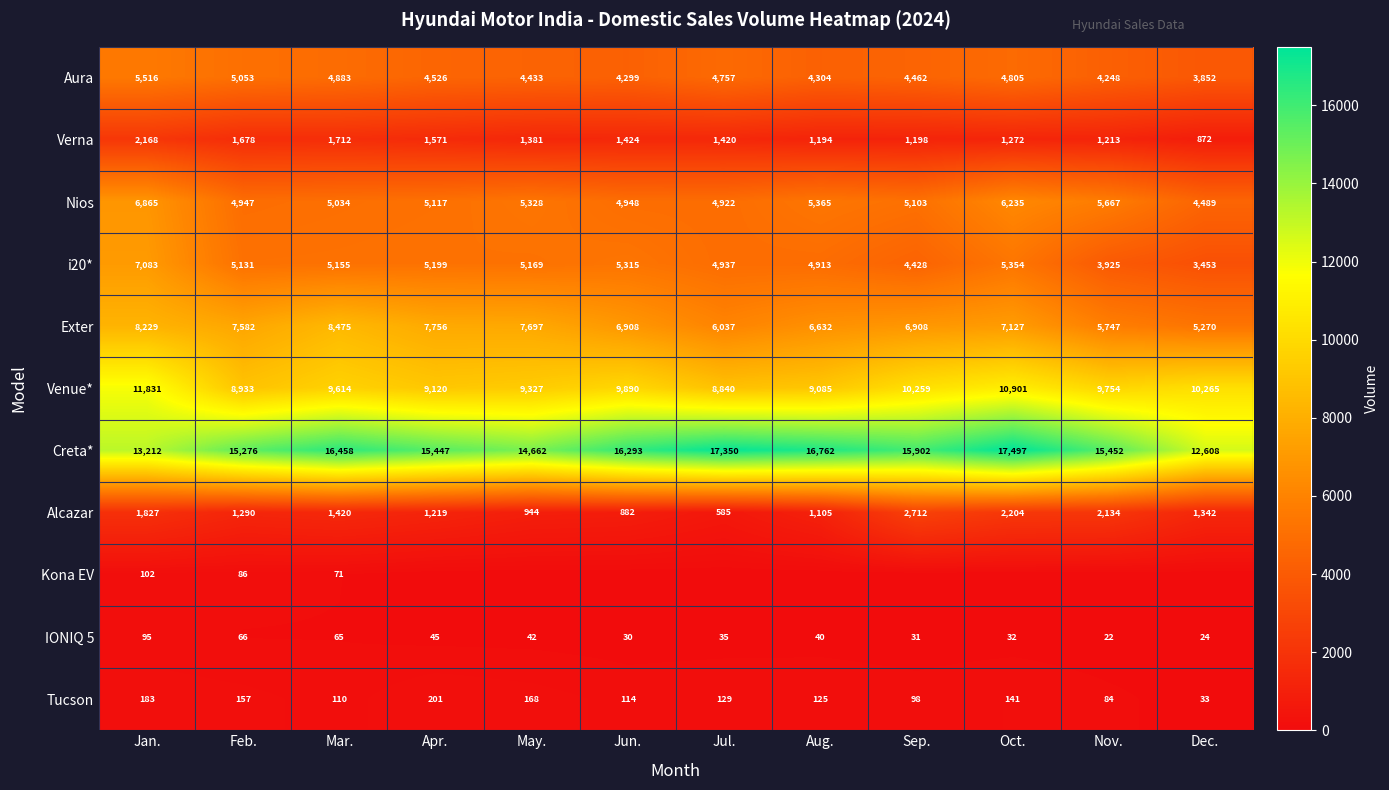

Is it true that Aura equals 7752 at Mar.?

False